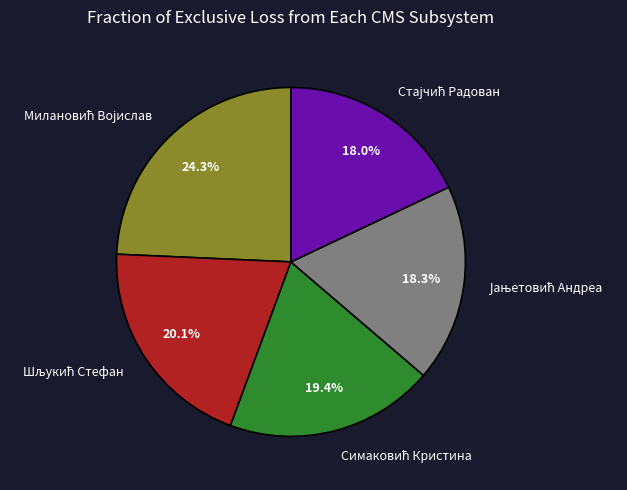

Does any single category account for the majority?

No